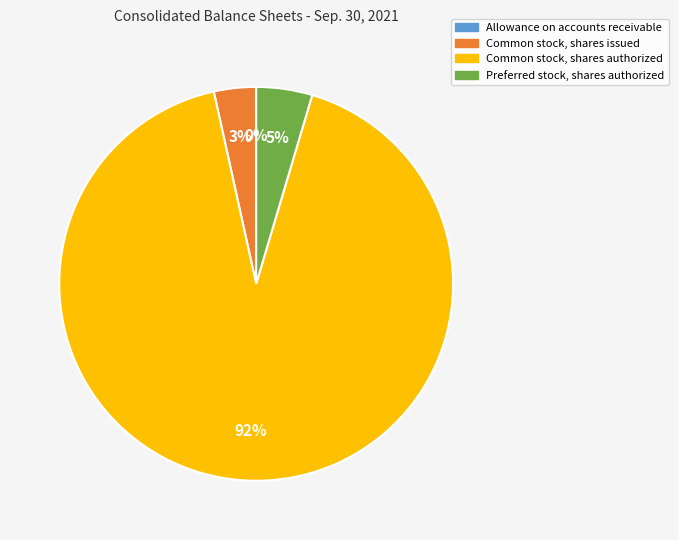

What percentage is the Common stock, shares authorized slice, to the nearest percent?

92%